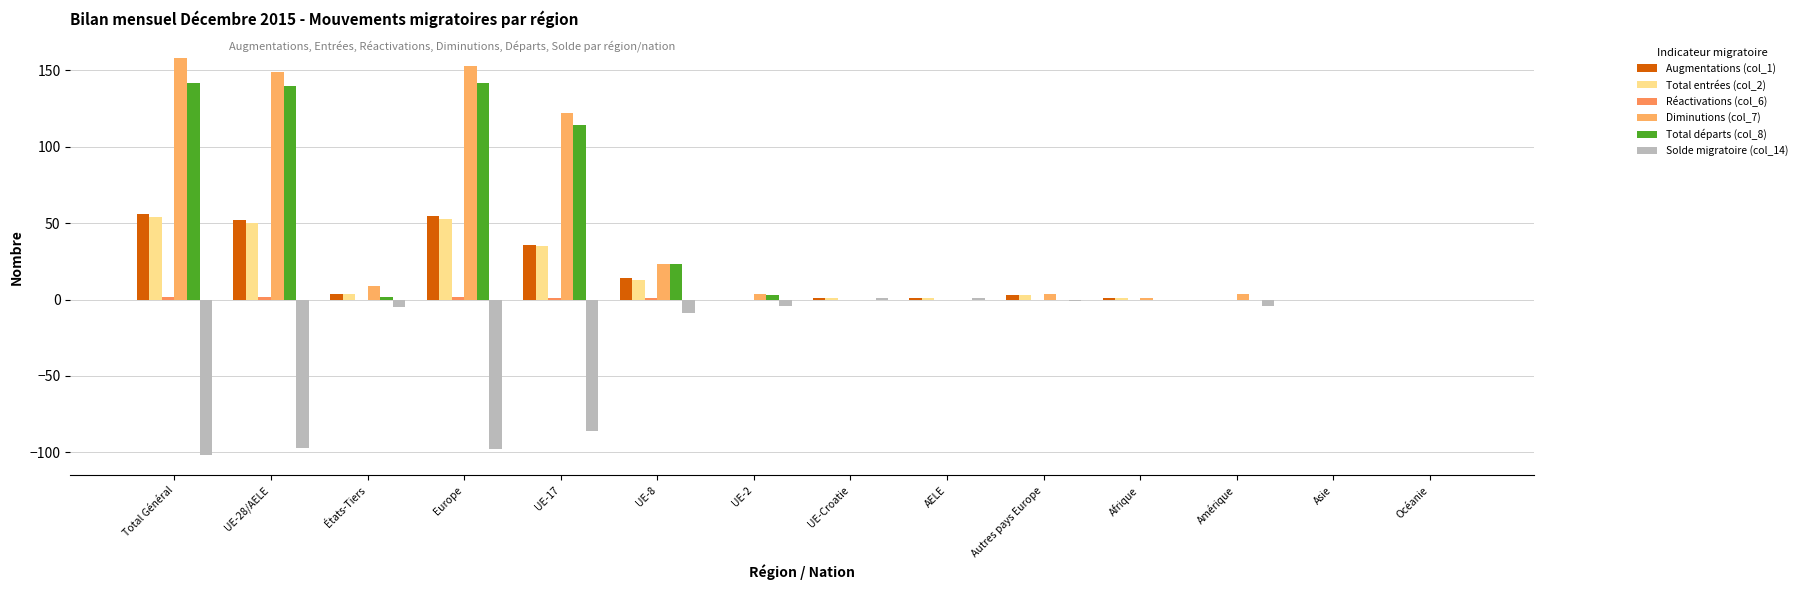

Is it true that Réactivations (col_6) equals -1 at Océanie?

False